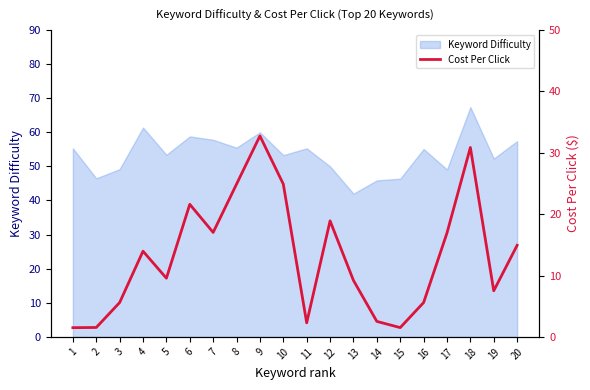

True or false: the data shows 16.6 at 8.

False